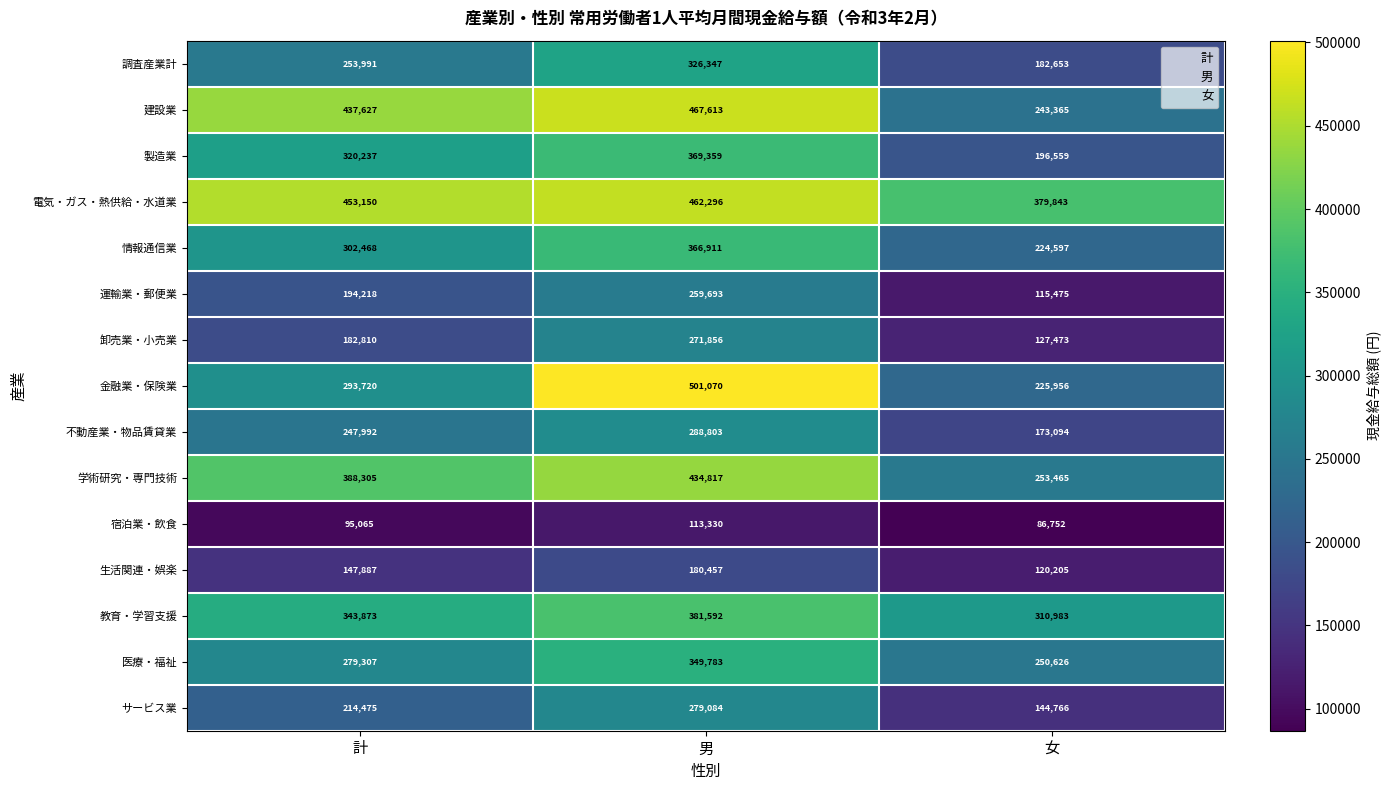

The value of 製造業 at 男 is 369359. True or false?

True